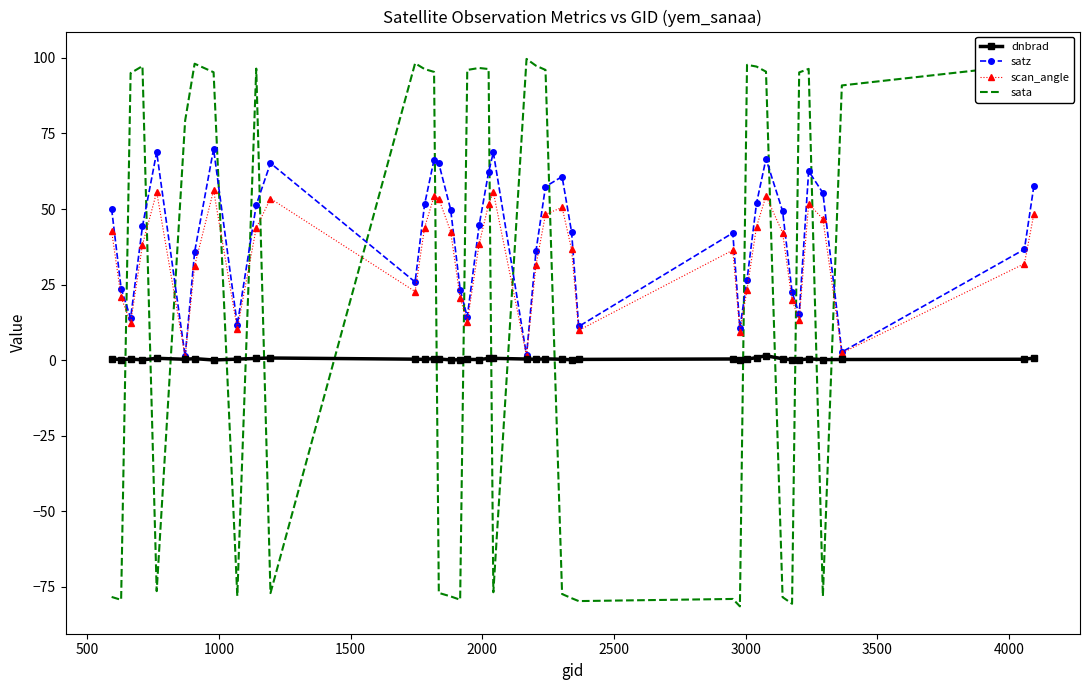

Rank the series by their average value, from highest to lowest.

satz, scan_angle, sata, dnbrad